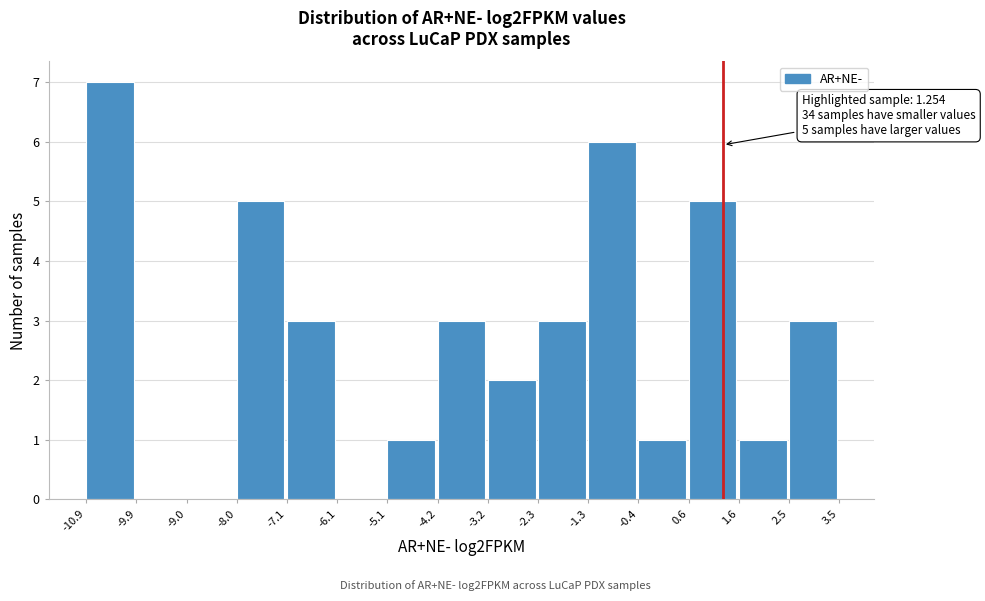

Which range on the x-axis has the tallest bar?

-10.9 to -9.9